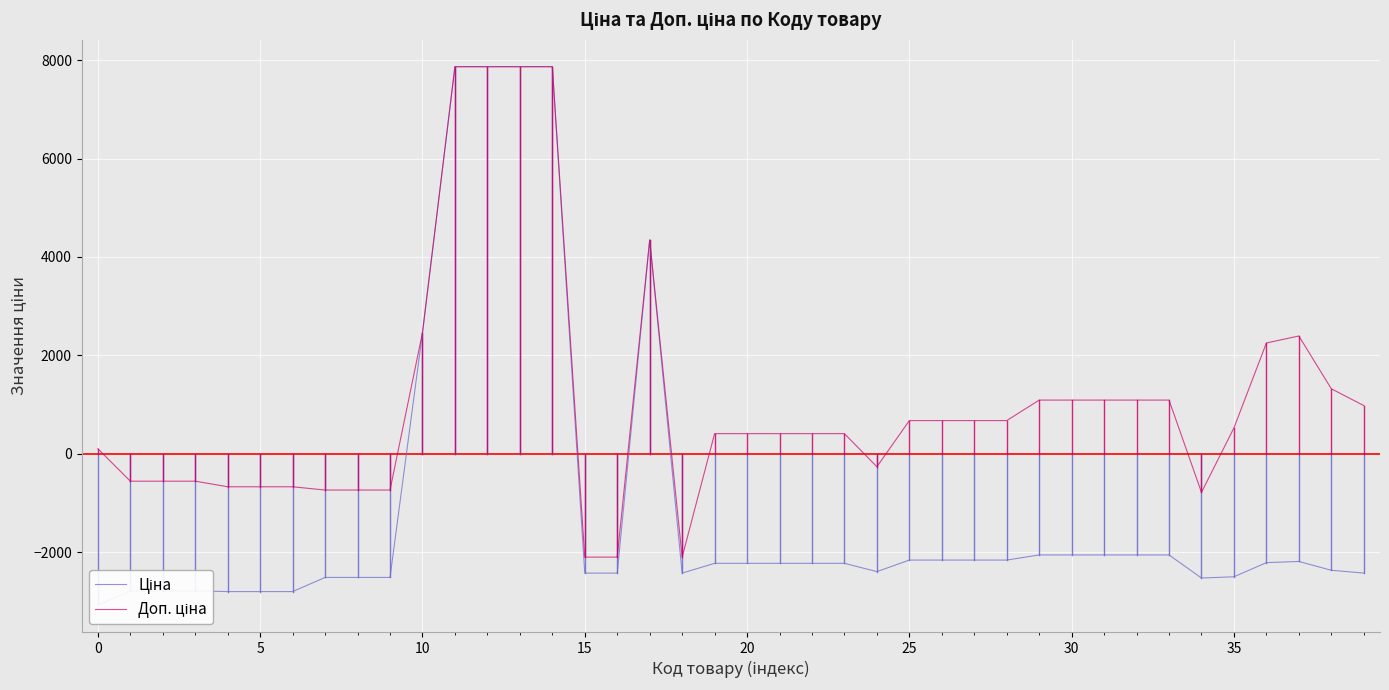

Is it true that Доп. ціна equals 7864.4 at 14?

True